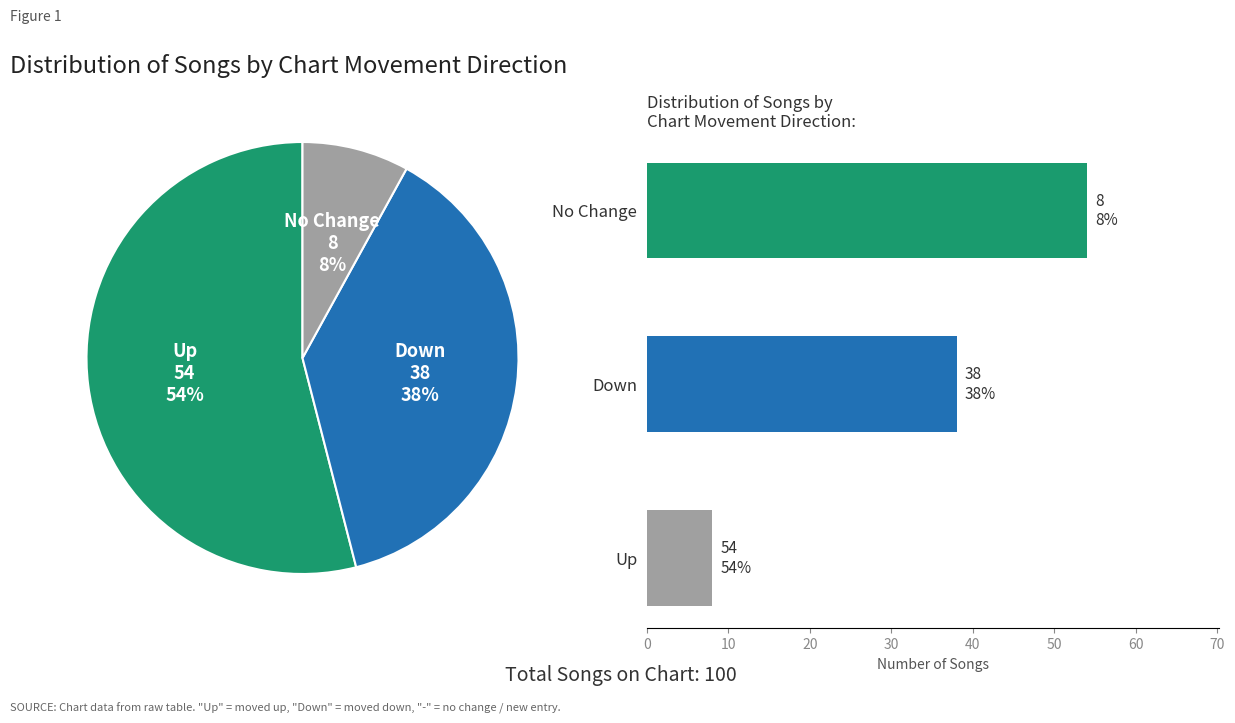

Is Down the majority of the pie?

No